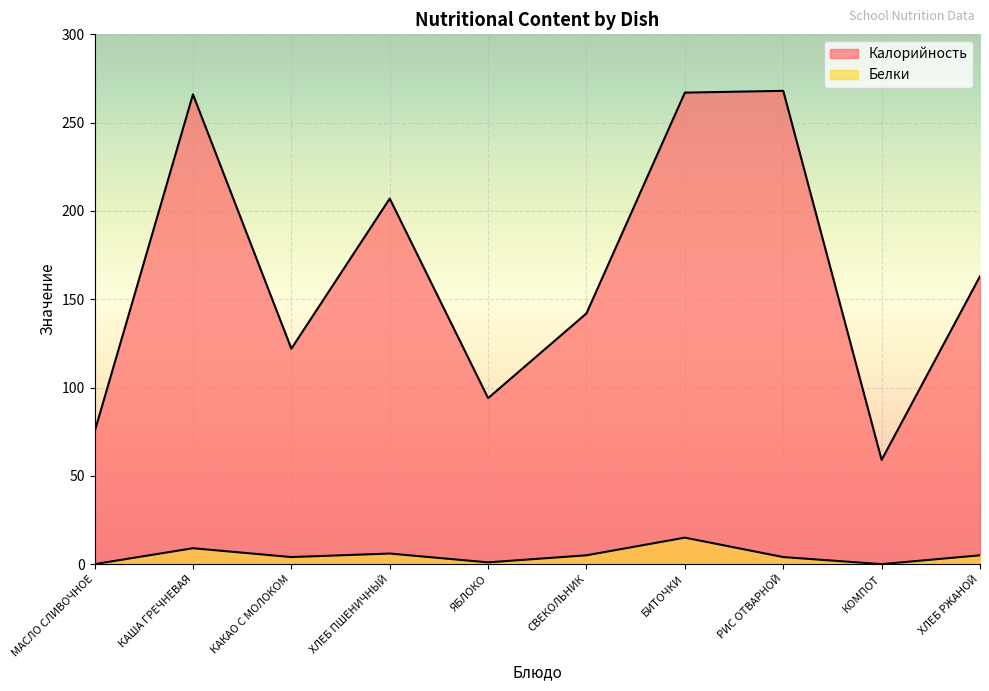

The Белки series shows 2 at ХЛЕБ ПШЕНИЧНЫЙ. True or false?

False